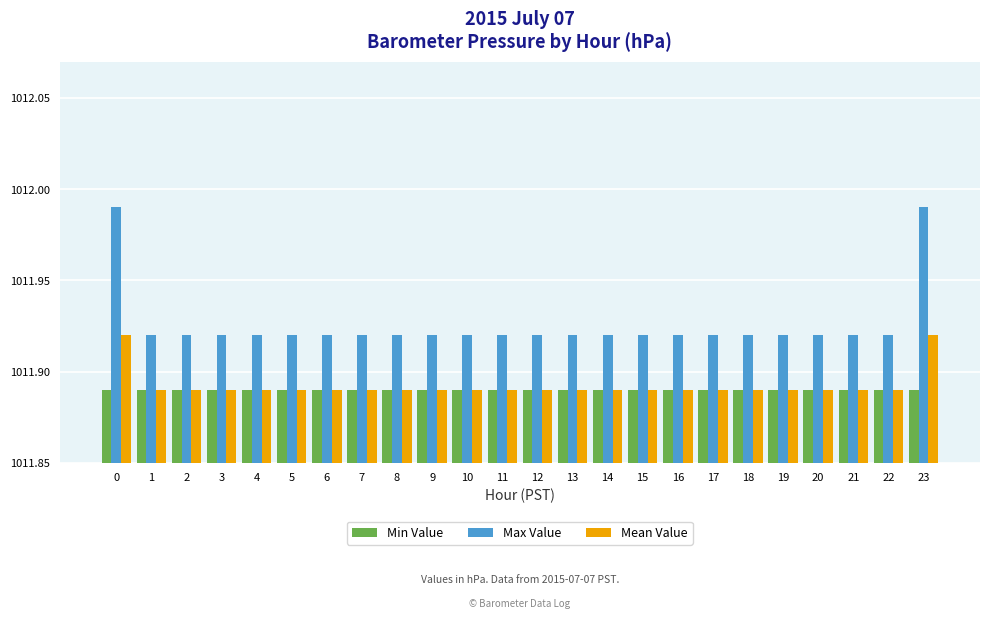

Reading left to right, extract all data points from this chart.

Min Value: 0.0	0.0	0.0	0.0	0.0	0.0	0.0	0.0	0.0	0.0	0.0	0.0	0.0	0.0	0.0	0.0	0.0	0.0	0.0	0.0	0.0	0.0	0.0	0.0
Max Value: 0.1	0.1	0.1	0.1	0.1	0.1	0.1	0.1	0.1	0.1	0.1	0.1	0.1	0.1	0.1	0.1	0.1	0.1	0.1	0.1	0.1	0.1	0.1	0.1
Mean Value: 0.1	0.0	0.0	0.0	0.0	0.0	0.0	0.0	0.0	0.0	0.0	0.0	0.0	0.0	0.0	0.0	0.0	0.0	0.0	0.0	0.0	0.0	0.0	0.1